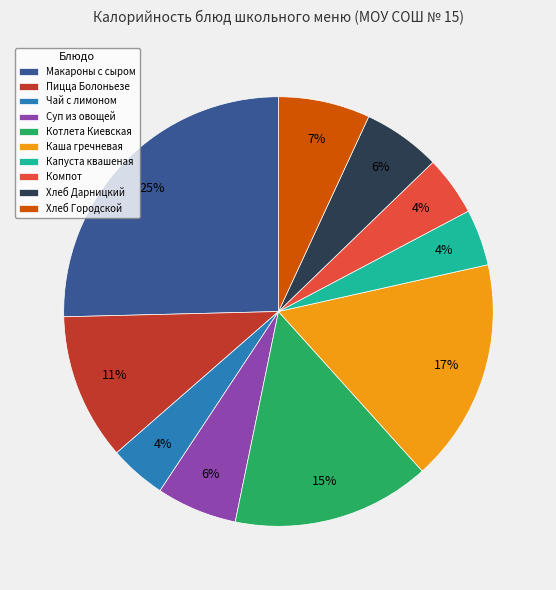

To the nearest percent, what is the difference between the Суп из овощей and Макароны с сыром slice percentages?

19%